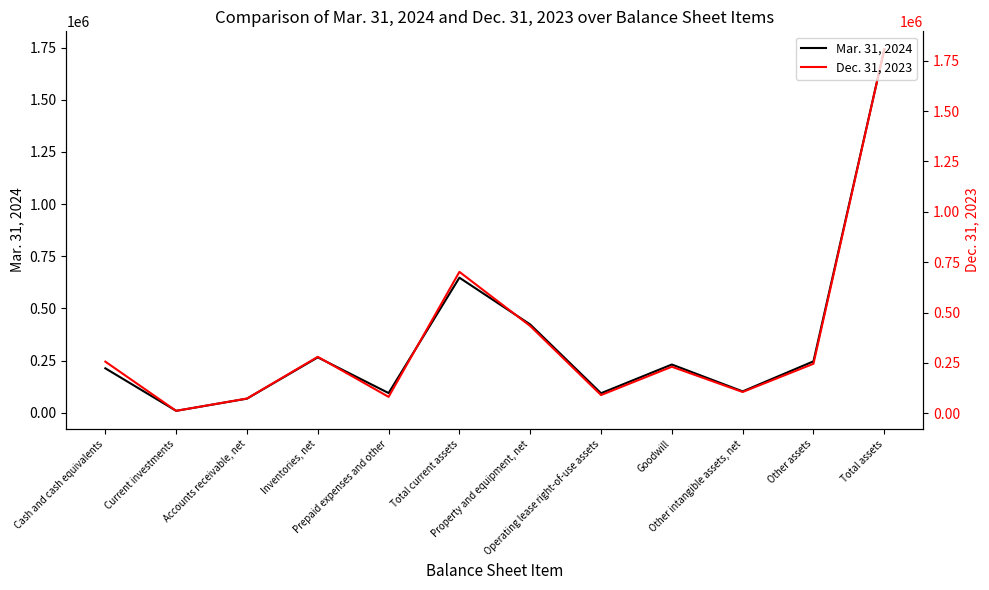

Rank the categories by Dec. 31, 2023 value from highest to lowest.

Total assets, Total current assets, Property and equipment, net, Inventories, net, Cash and cash equivalents, Other assets, Goodwill, Other intangible assets, net, Operating lease right-of-use assets, Prepaid expenses and other, Accounts receivable, net, Current investments